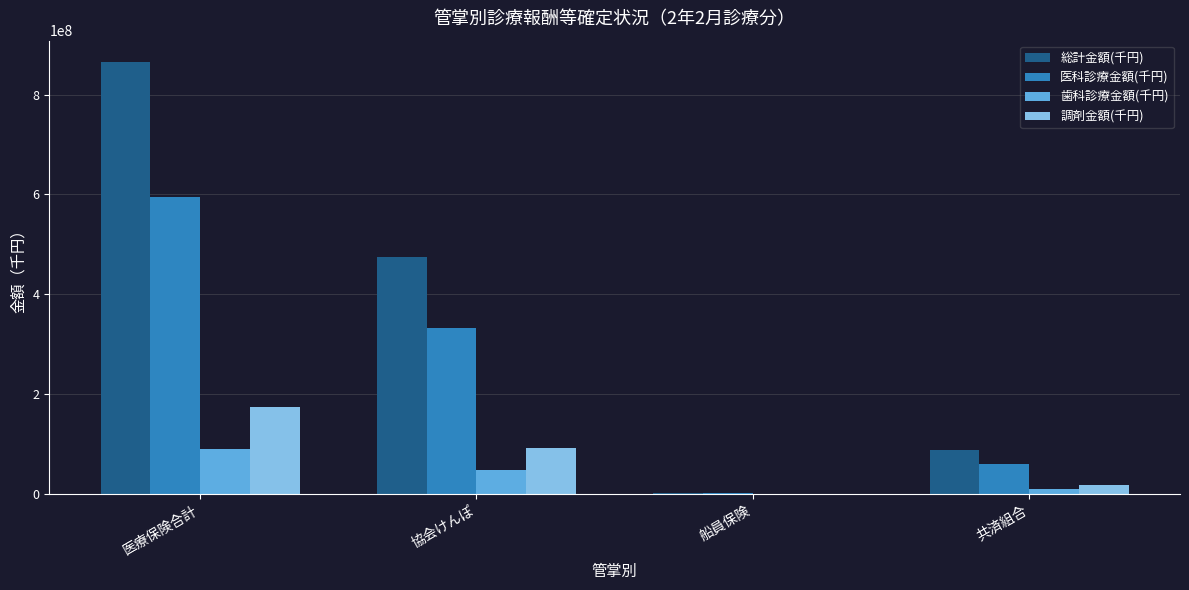

What is the total value across all series at 船員保険?

2913022.2